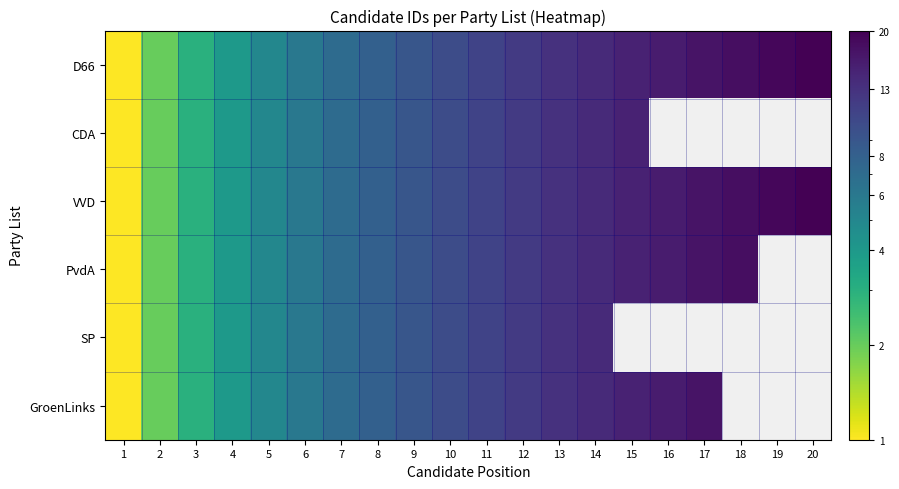

Between 6 and 14, which series saw the biggest shift?

D66